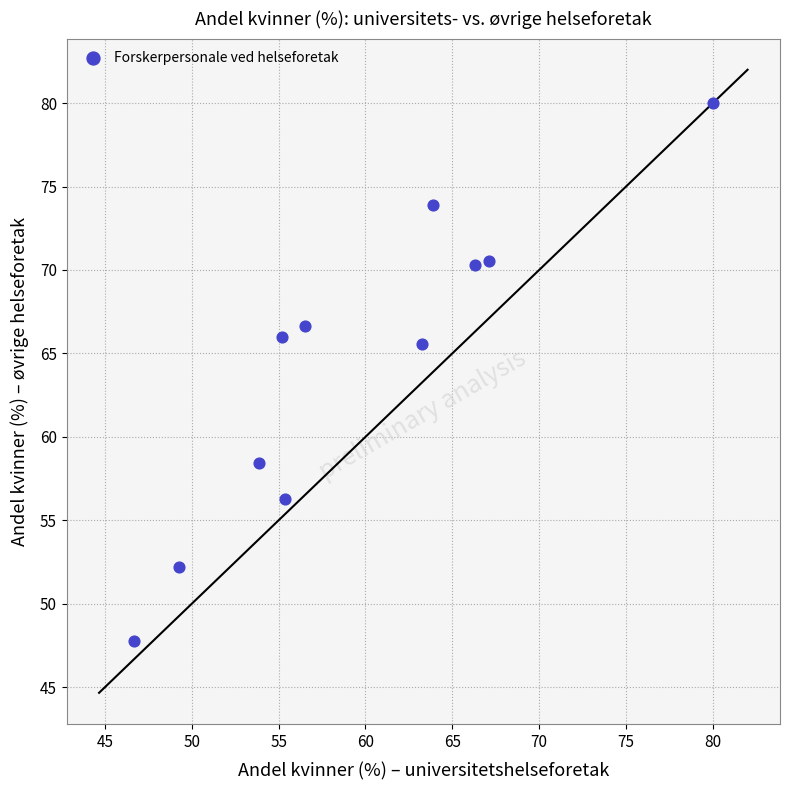

What Y value in the scatter plot is closest to 63?

65.5